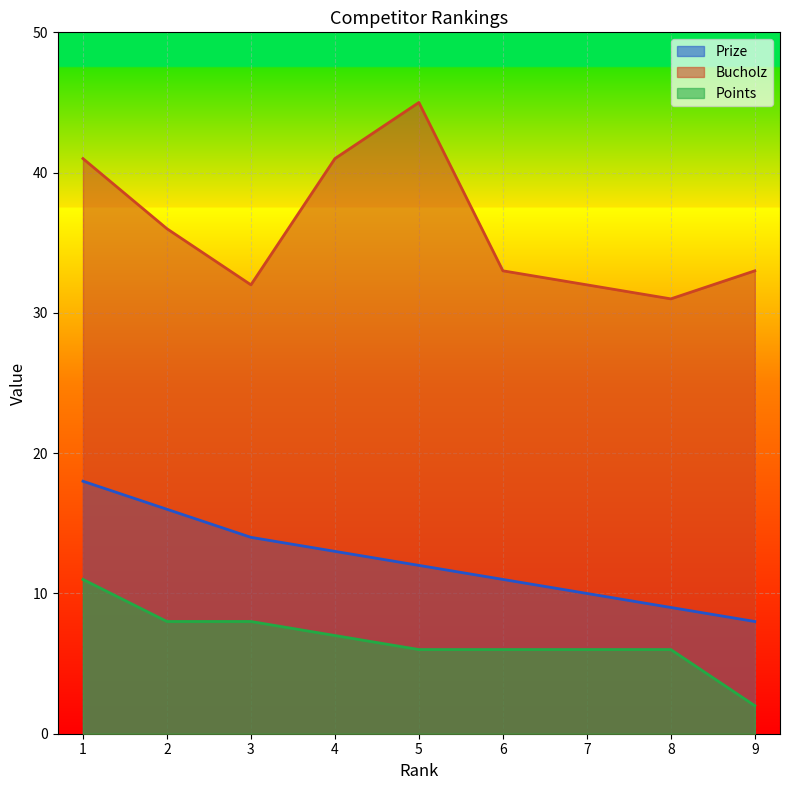

At how many categories does at least one series exceed 3?

9